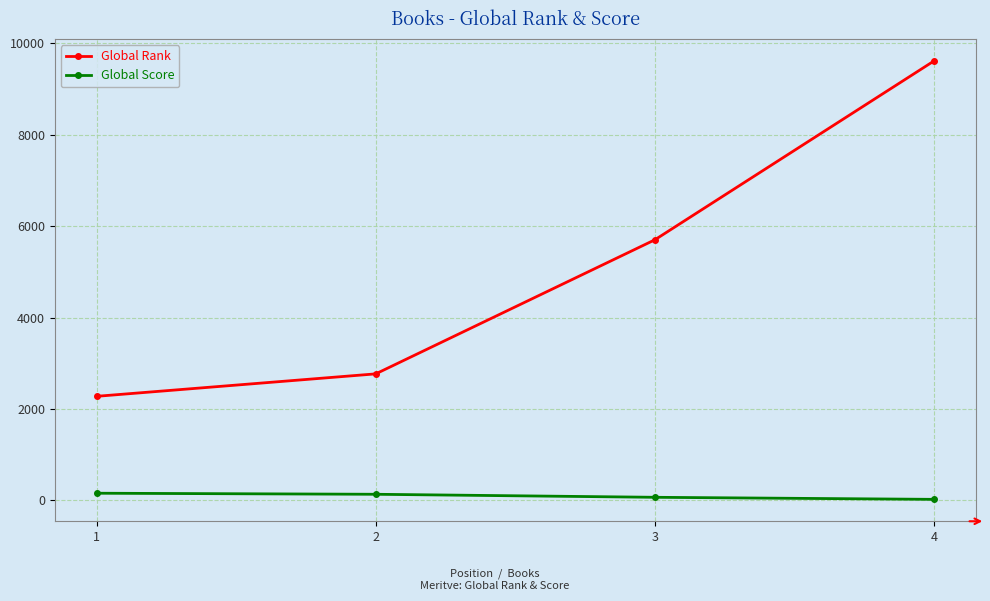

True or false: Global Rank and Global Score intersect in this chart.

False